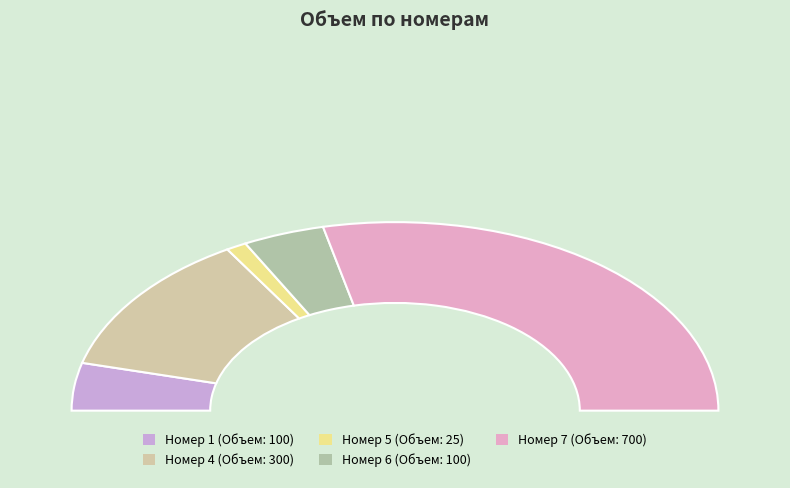

What is the change in value from 5 to 6?

+75